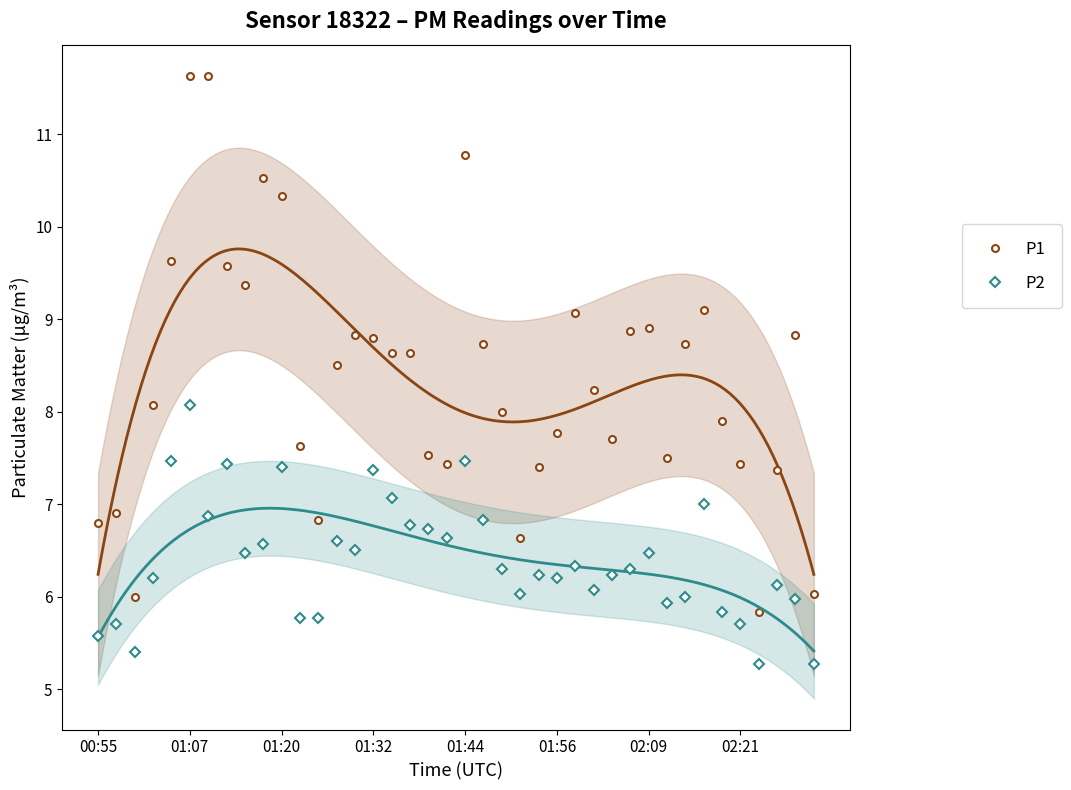

What is the greatest value displayed?

11.6